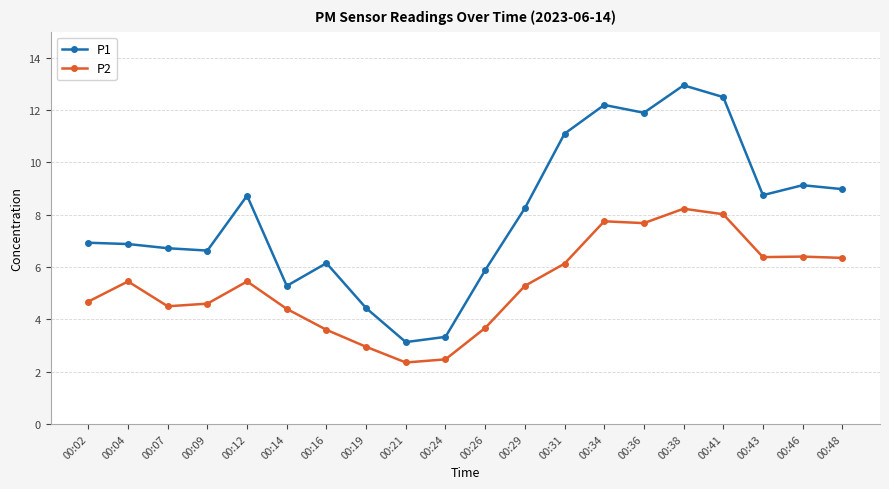

What is the average value of the P1 series?

8.0